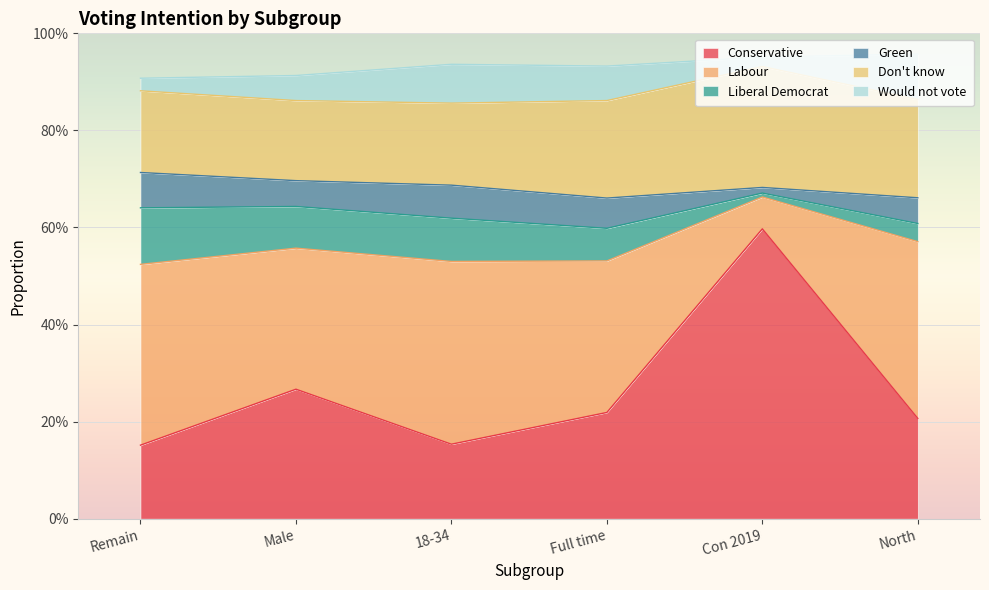

At how many categories does at least one series exceed 0?

6